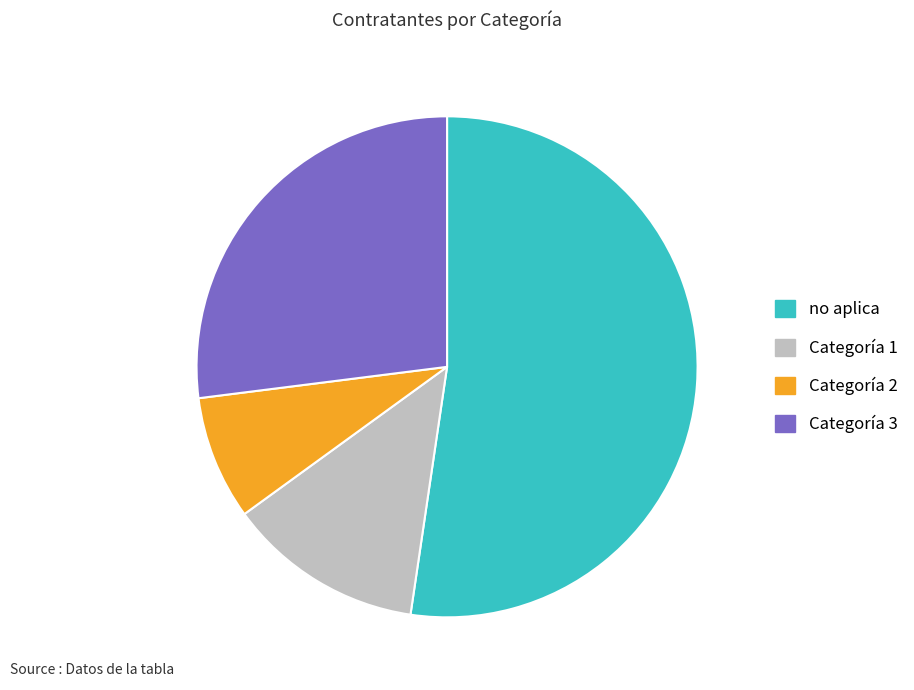

Which category accounts for the majority?

no aplica